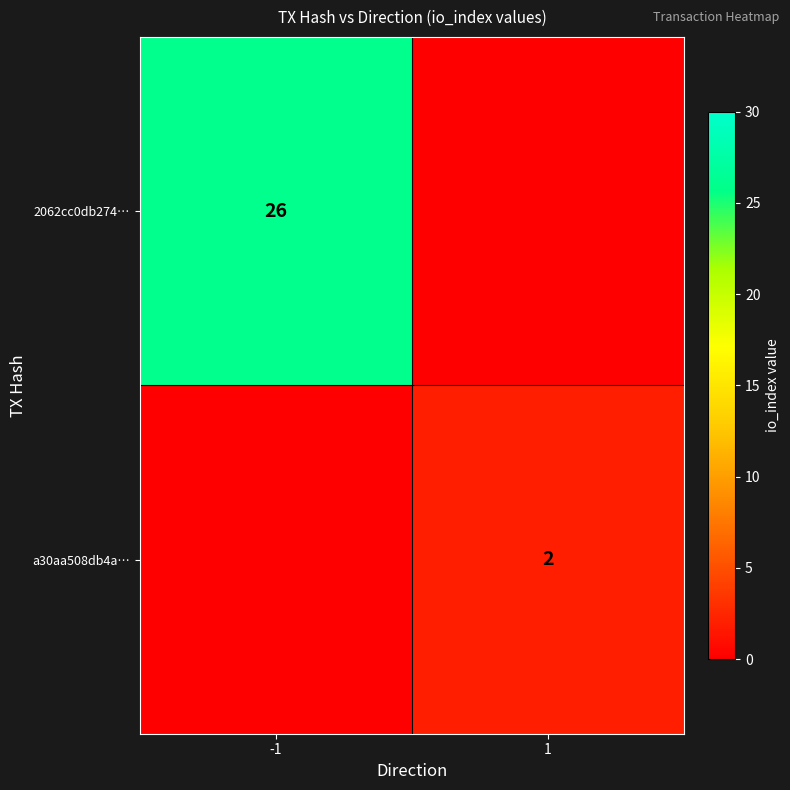

The 2062cc0db274… series shows 0 at 1. True or false?

True